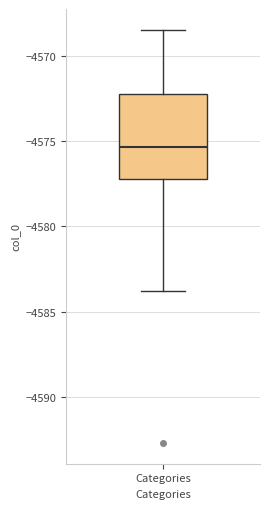

Where does the median line of the box for Categories sit on the y-axis? The values are not printed on the chart, so give them approximately, as read against the axis.

-4575.5